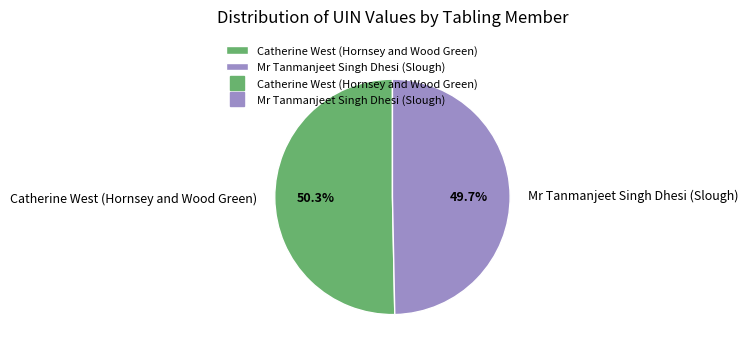

To the nearest percent, what percentage of the pie is Mr Tanmanjeet Singh Dhesi (Slough)?

50%